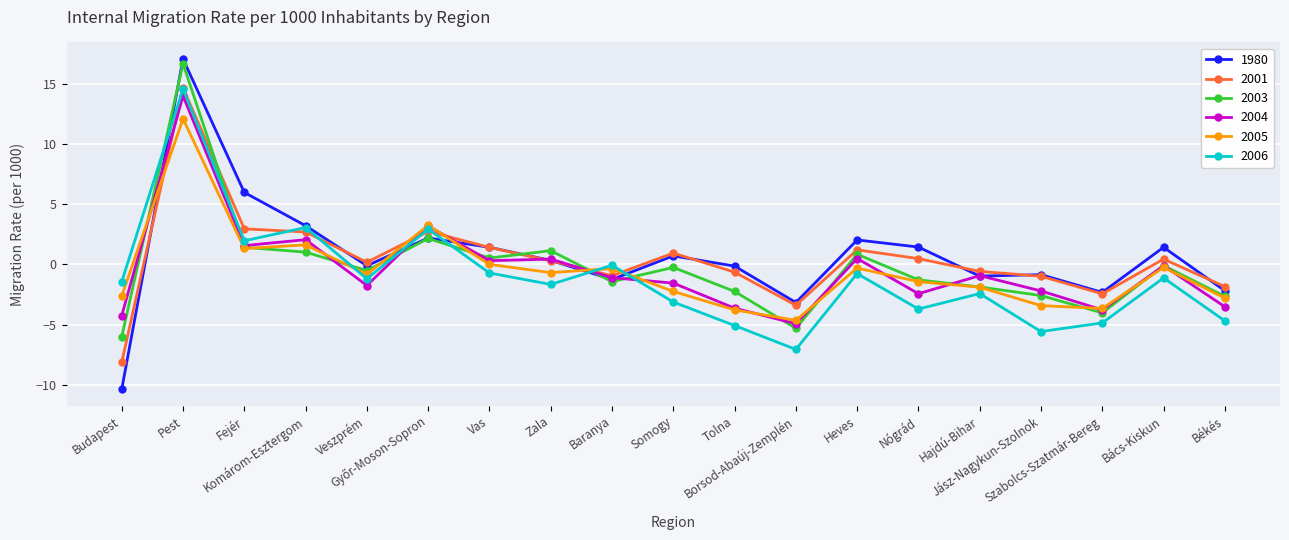

How many categories are shown in the chart?

19